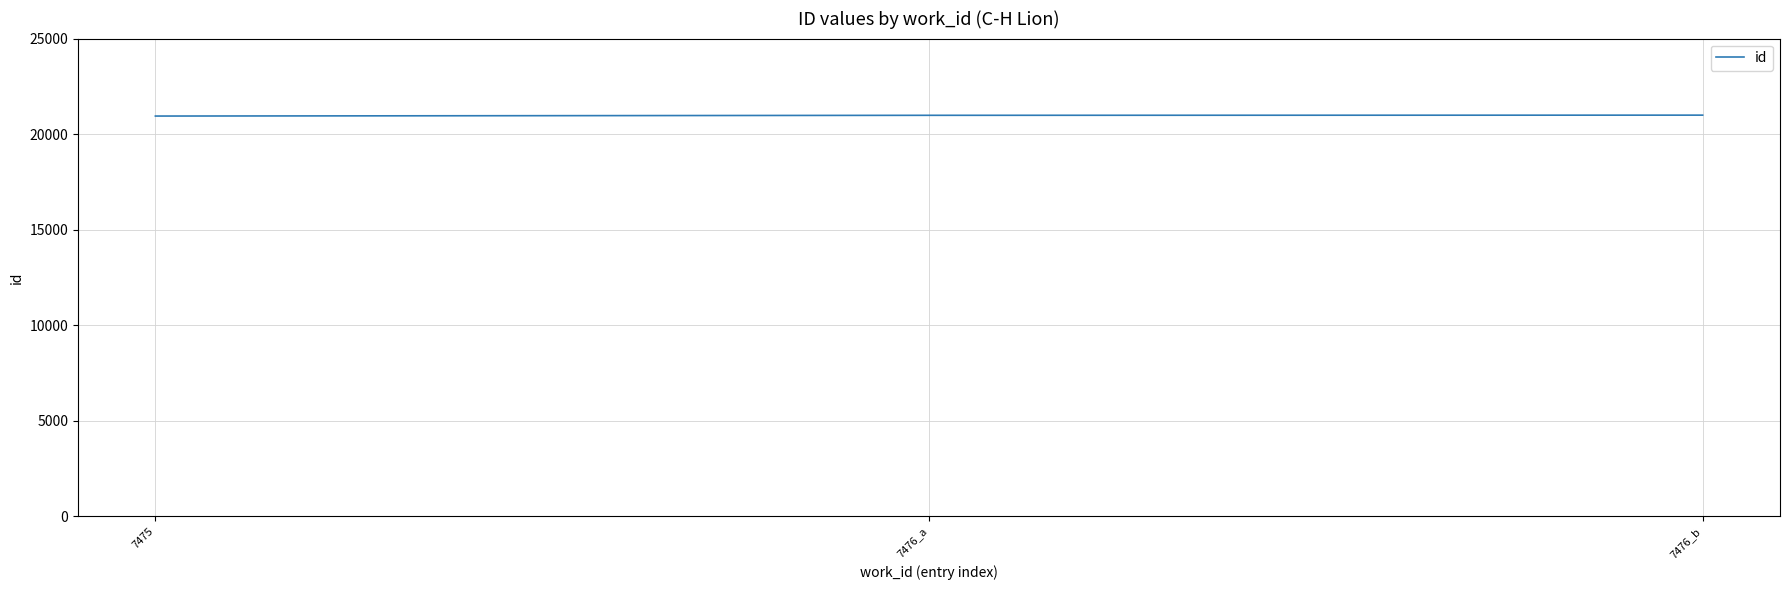

What is the difference between the maximum and minimum values?

48